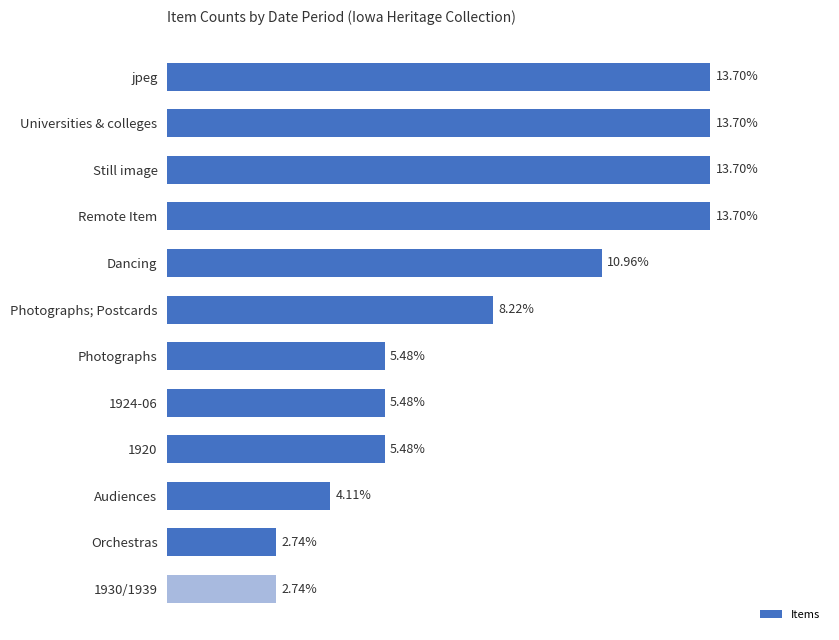

At which label is the value closest to 8?

Photographs; Postcards